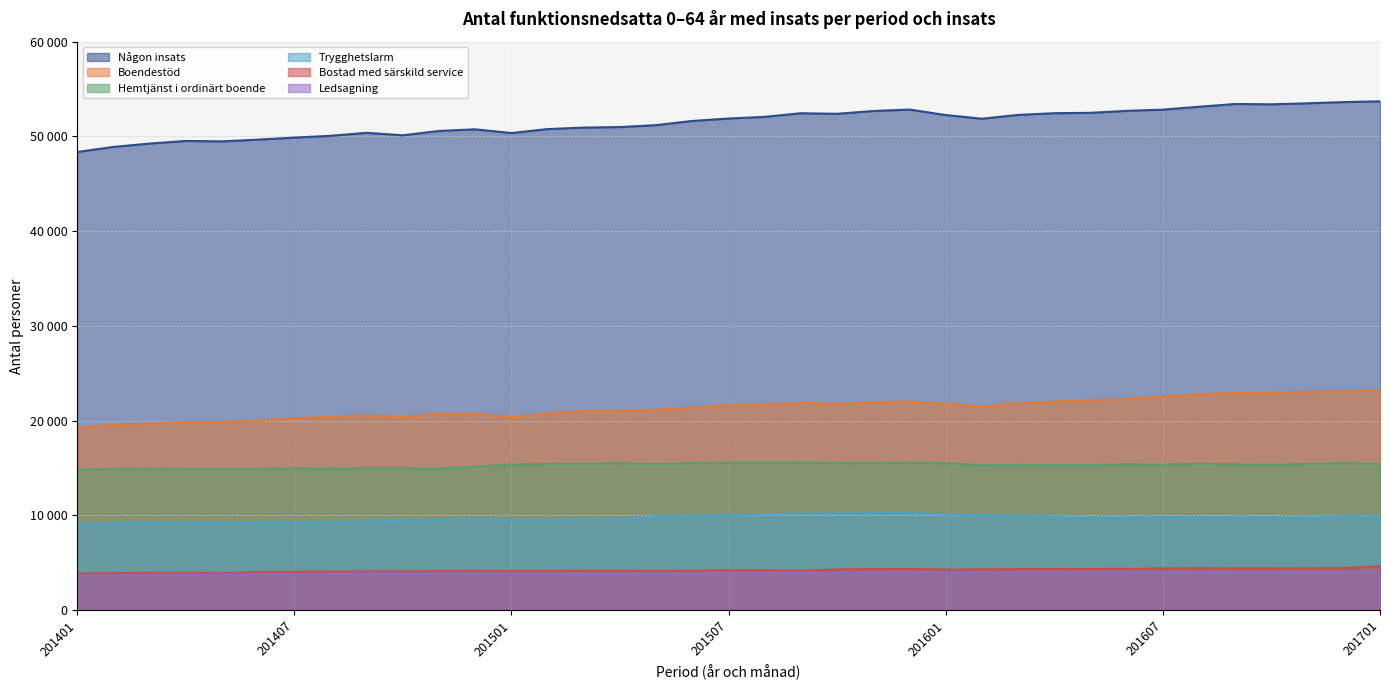

Where is Någon insats nearest to the value 53674?

201701